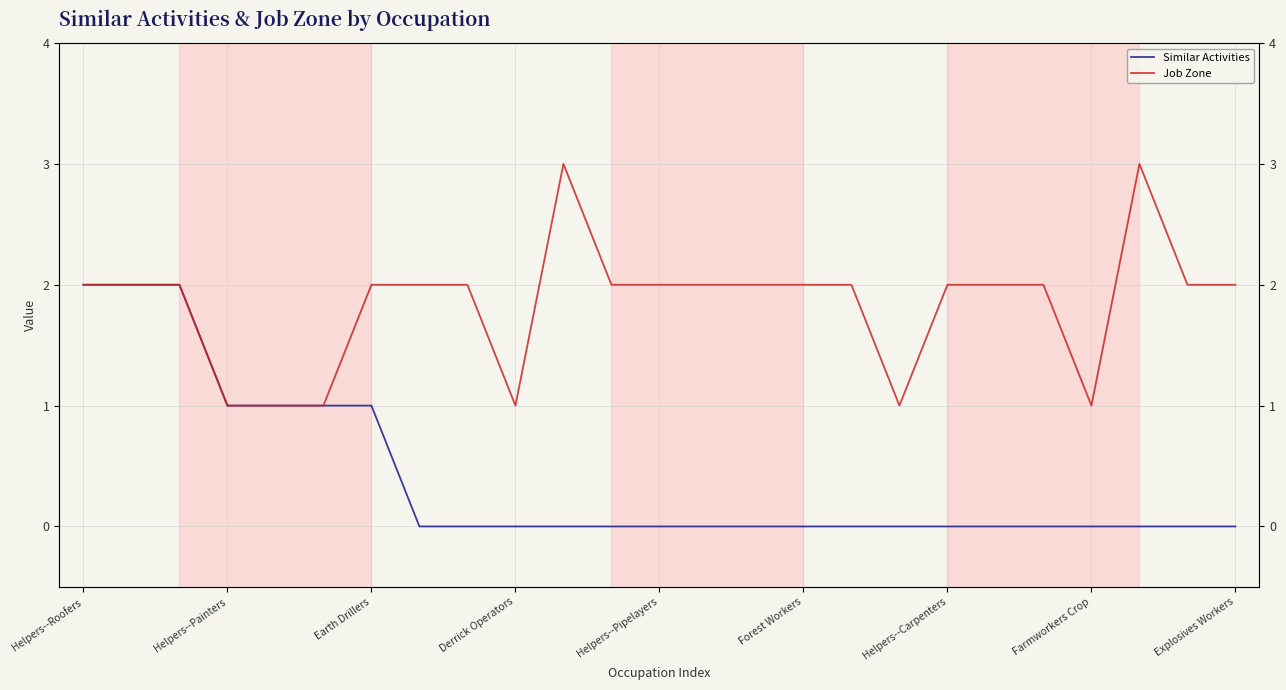

Which category has the highest value across all series?

10